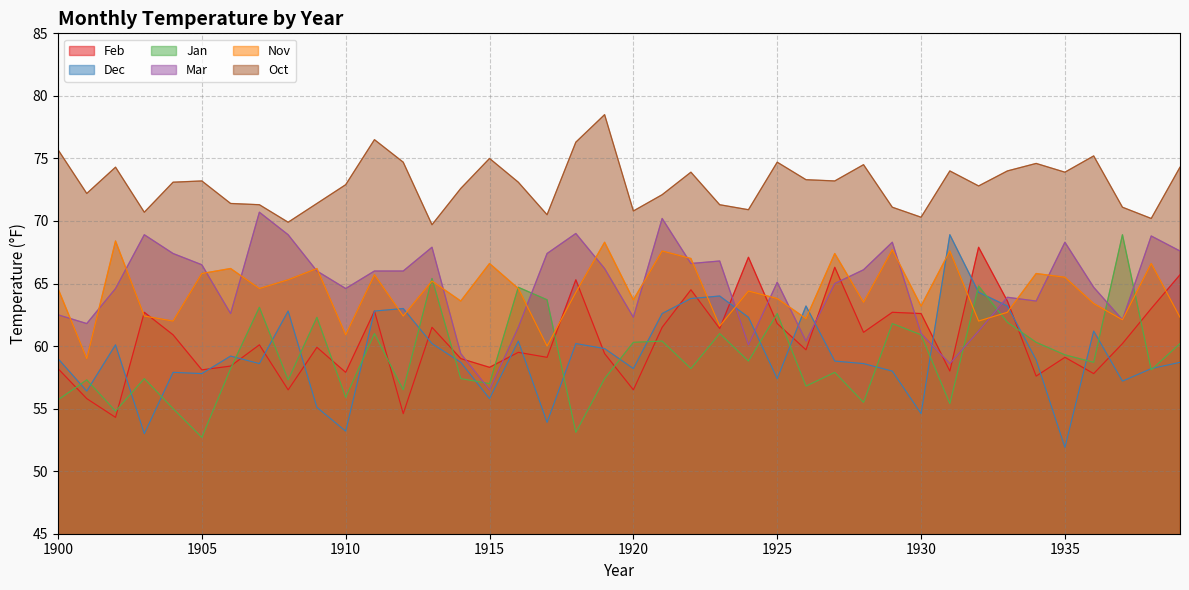

True or false: Dec has more than 1 interior local peaks.

True